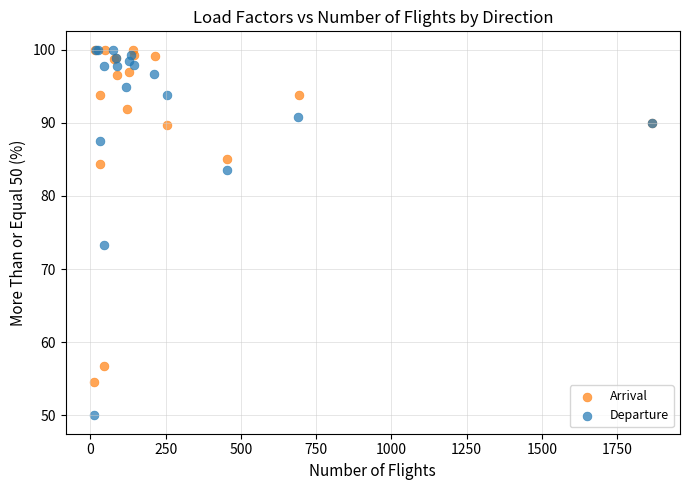

Which series contains the lowest Y value?

Departure